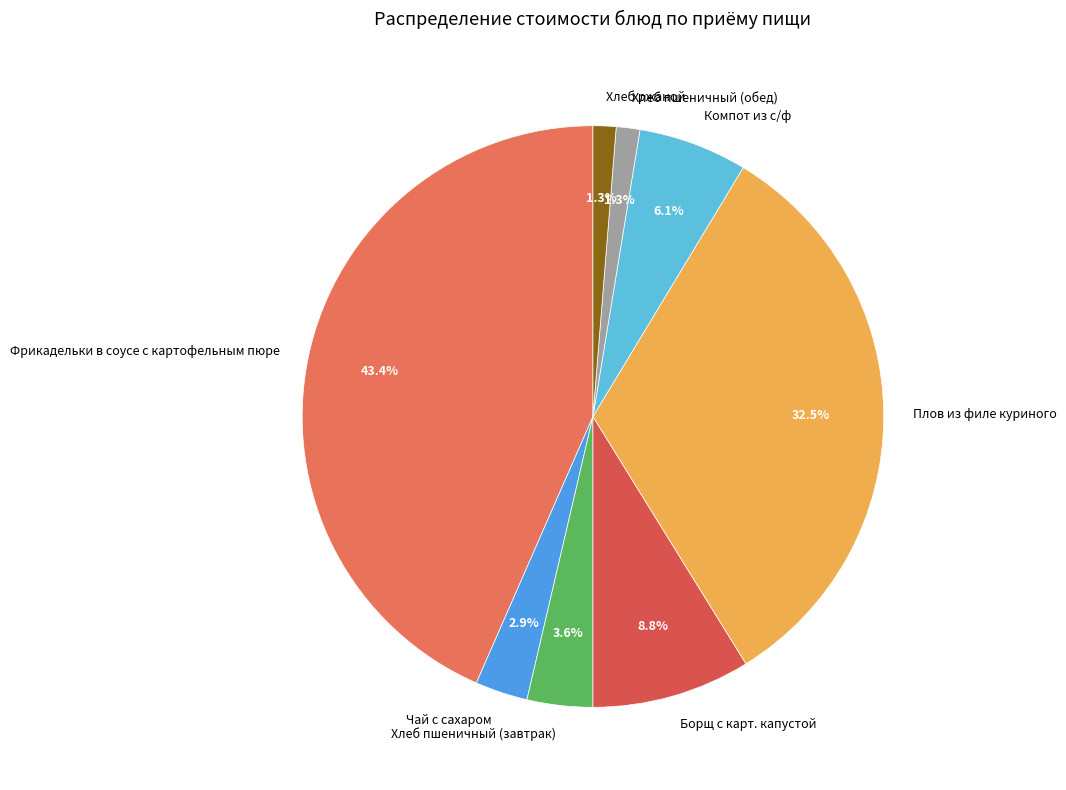

How many slices are in this pie chart?

8